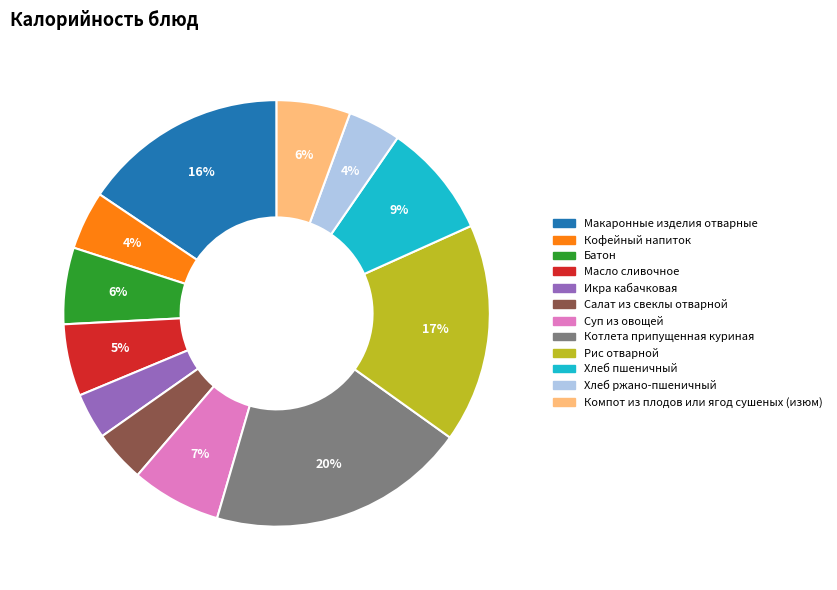

To the nearest percent, what is the combined percentage of Котлета припущенная куриная and Икра кабачковая?

23%